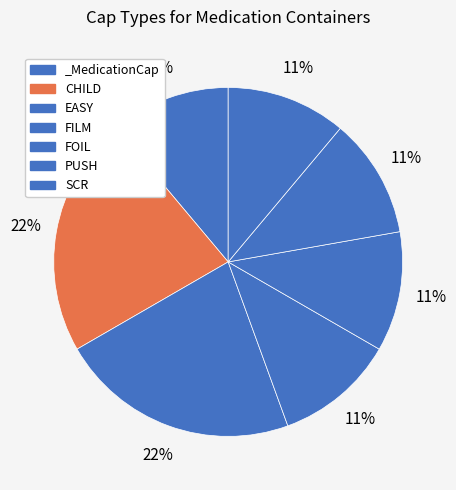

Rank the categories by value from highest to lowest.

CHILD, EASY, _MedicationCap, FILM, FOIL, PUSH, SCR